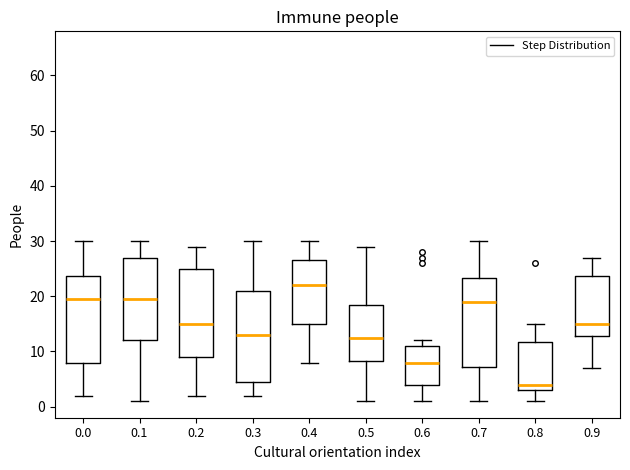

Where is the upper edge of the box at x = 0.7 on the y-axis? The values are not printed on the chart, so give them approximately, as read against the axis.

23